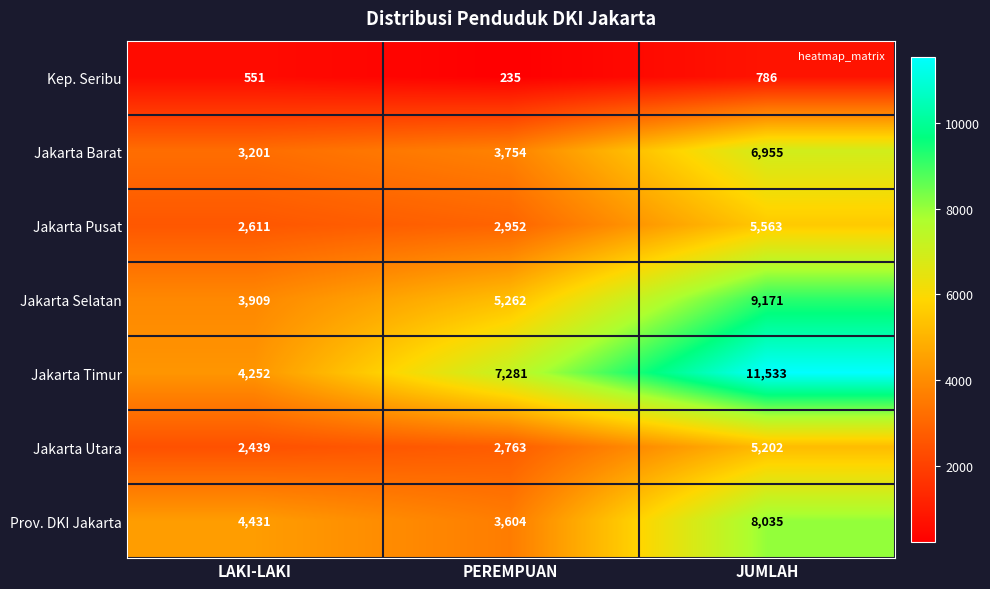

How many categories are shown in the chart?

3